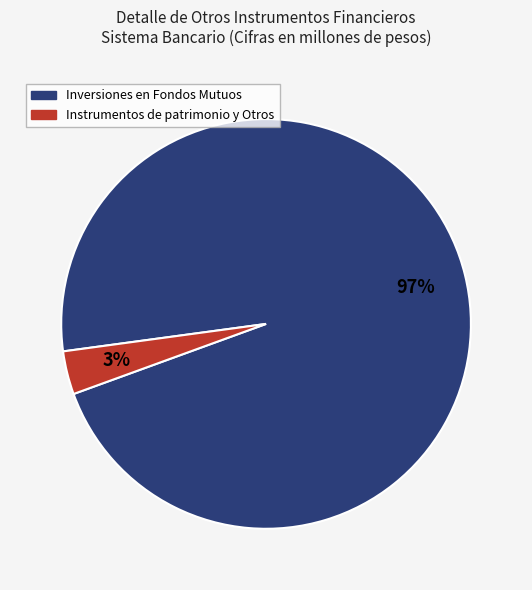

Does any single category account for the majority?

Yes